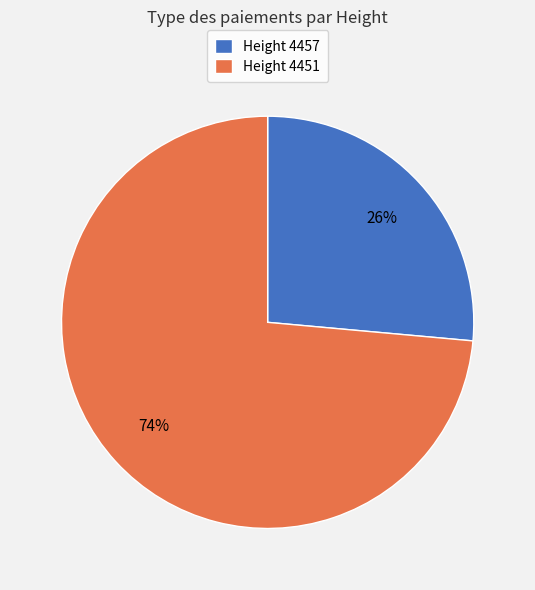

Between Height 4451 and Height 4457, which is larger?

Height 4451